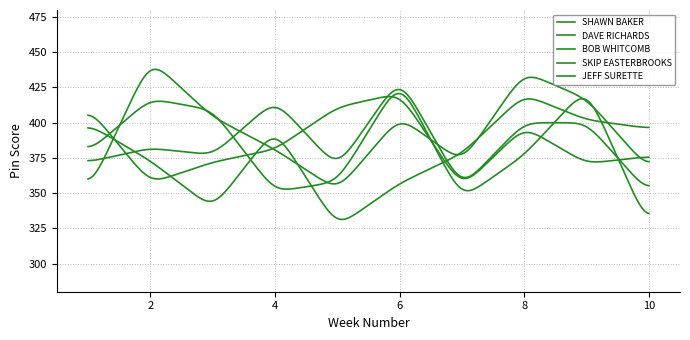

Does the chart display data point markers on the line(s)?

No